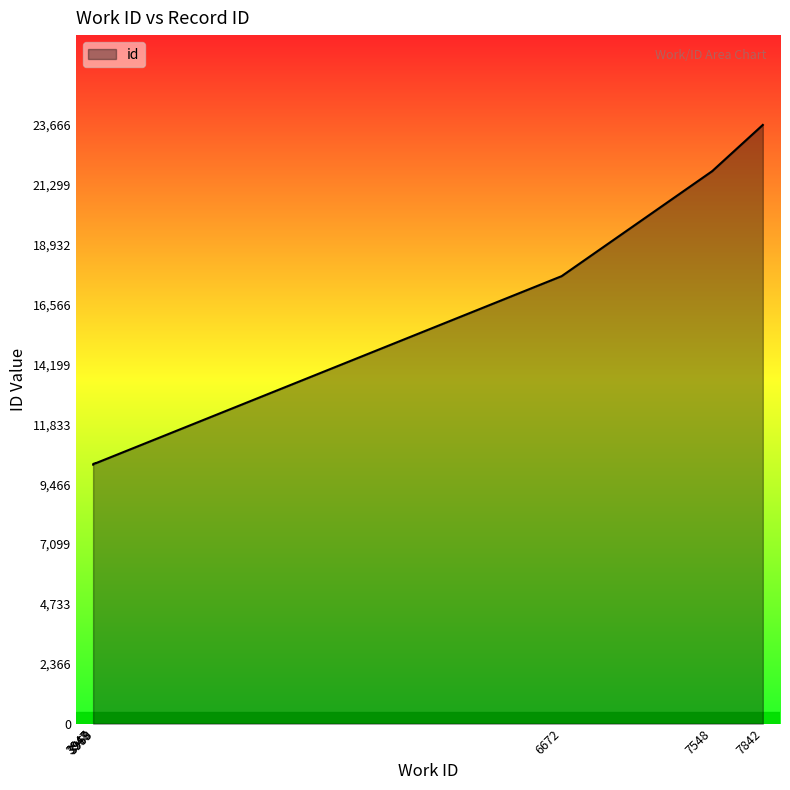

List the labels in order of value, smallest first.

3947, 3947, 3948, 3959, 3963, 3963, 6672, 7548, 7548, 7842